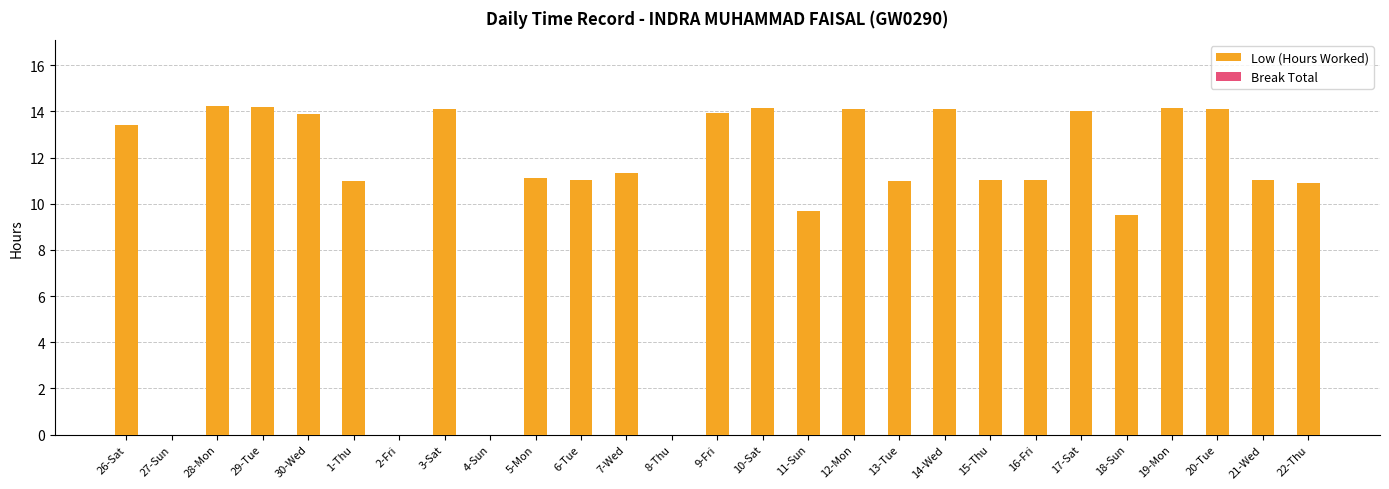

What is the maximum value shown in the chart?

14.2